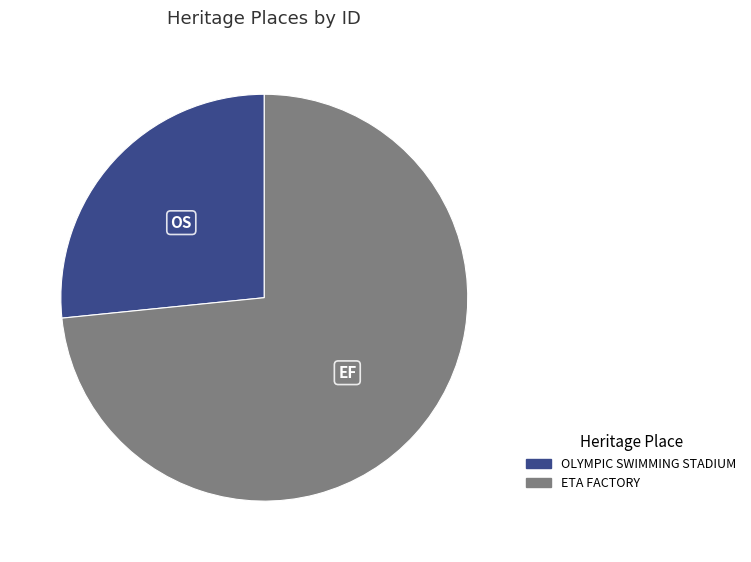

How many segments does this pie chart have?

2